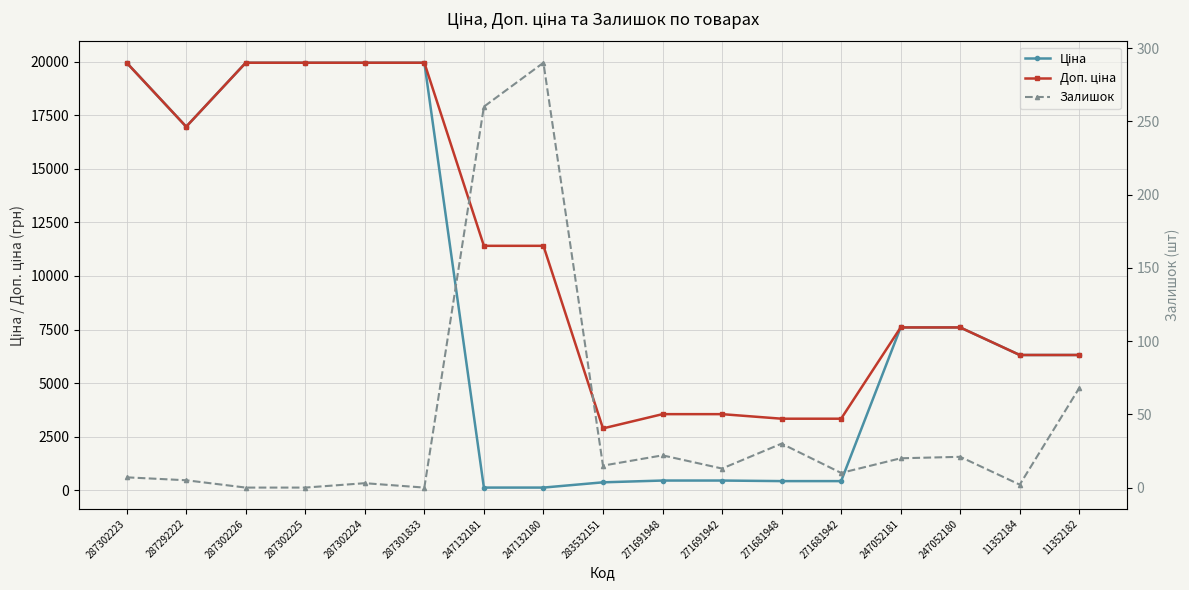

How many lines are shown in the chart?

3